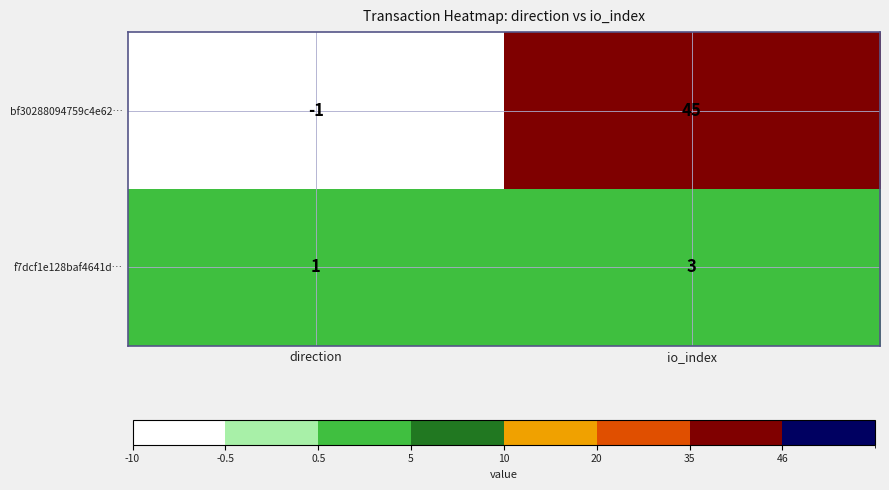

Rank the series by their maximum value, from lowest to highest.

f7dcf1e128baf4641d…, bf30288094759c4e62…